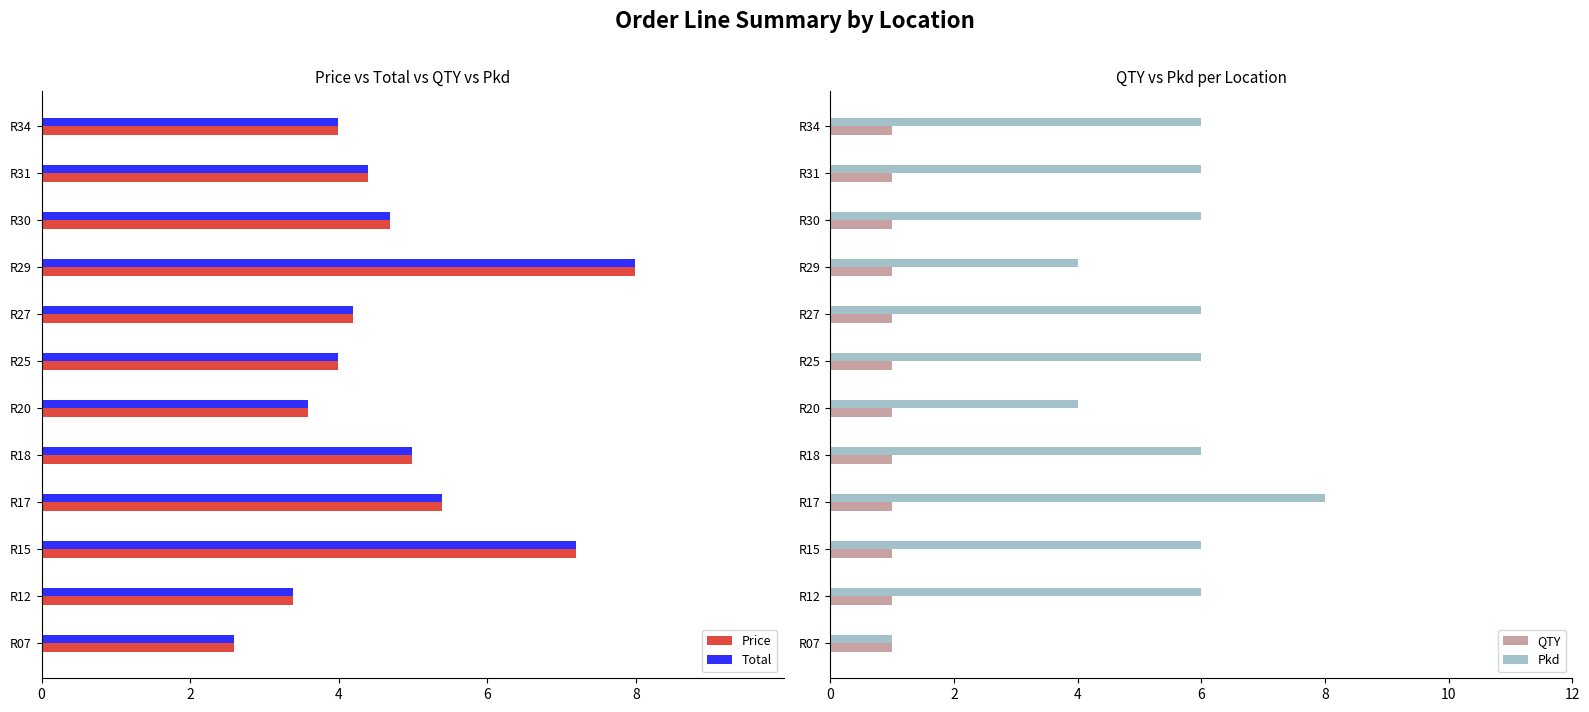

Which series has the widest spread of values?

Pkd